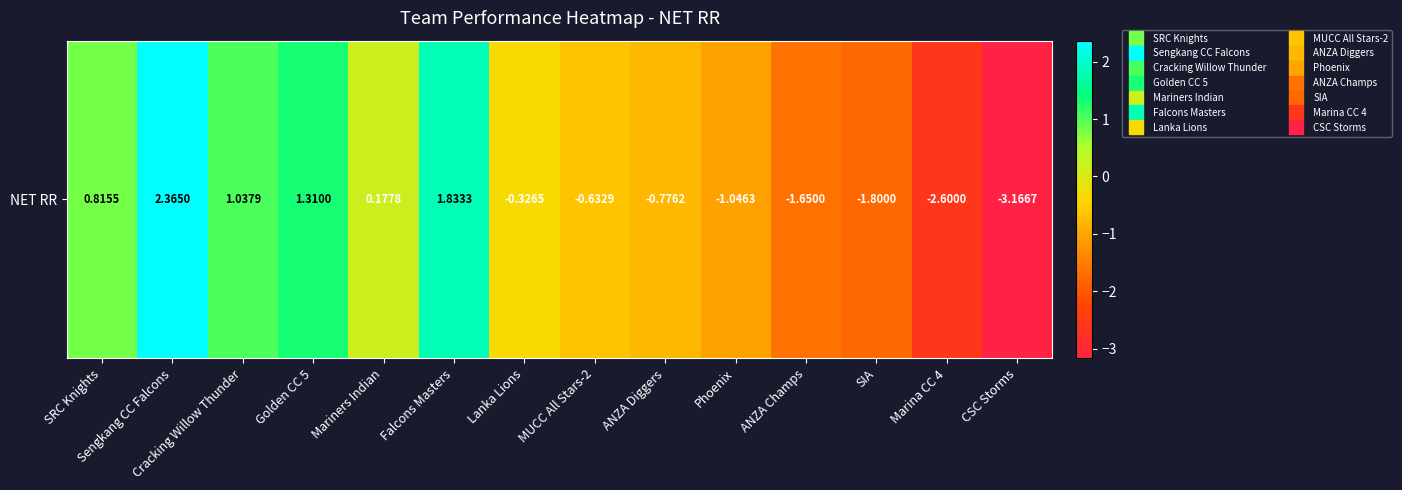

Reading left to right, extract all data points from this chart.

SRC Knights=0.8	Sengkang CC Falcons=2.4	Cracking Willow Thunder=1.0	Golden CC 5=1.3	Mariners Indian=0.2	Falcons Masters=1.8	Lanka Lions=-0.3	MUCC All Stars-2=-0.6	ANZA Diggers=-0.8	Phoenix=-1.0	ANZA Champs=-1.6	SIA=-1.8	Marina CC 4=-2.6	CSC Storms=-3.2